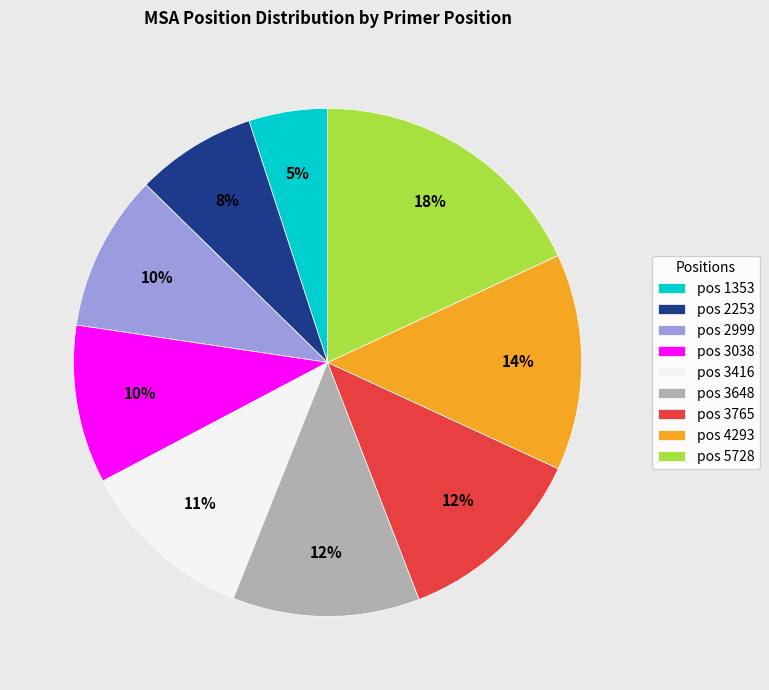

Approximately how many times larger is the value at pos 4293 compared to pos 1353?

2.8